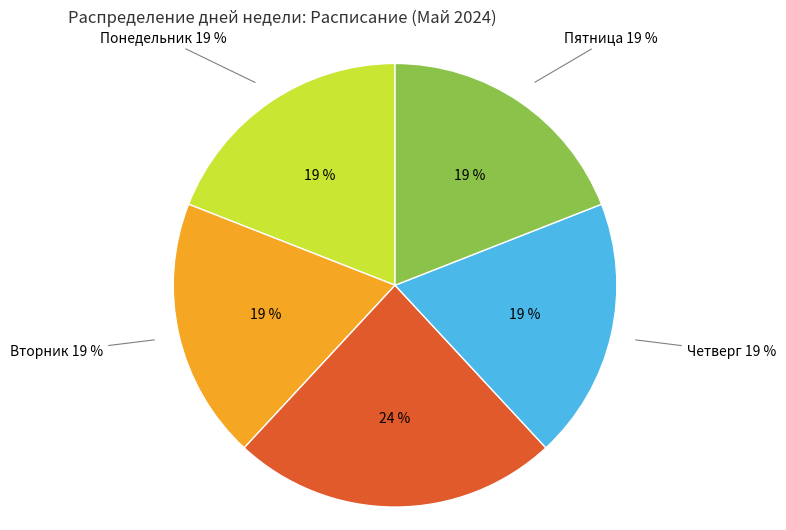

Is there a majority slice in this chart?

No